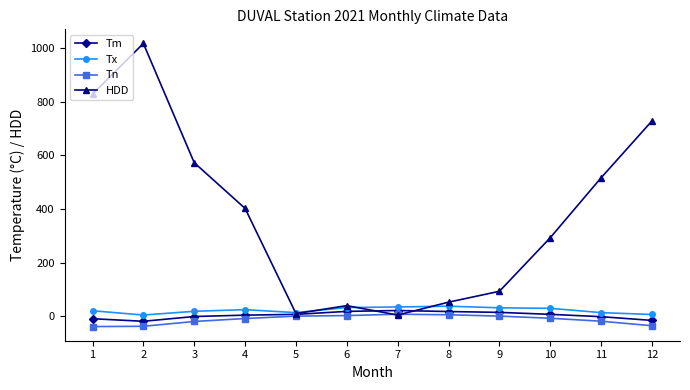

Which series changed the most between 1 and 9?

HDD